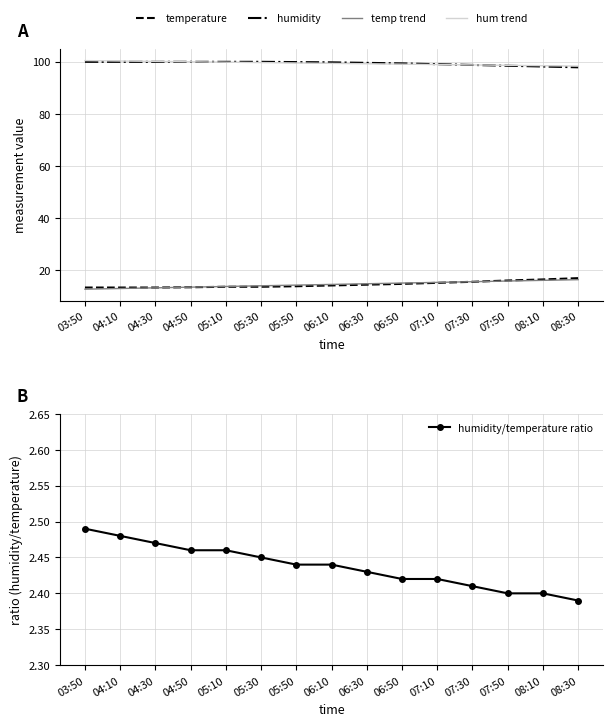

True or false: humidity/temperature ratio and hum trend cross at least once.

False